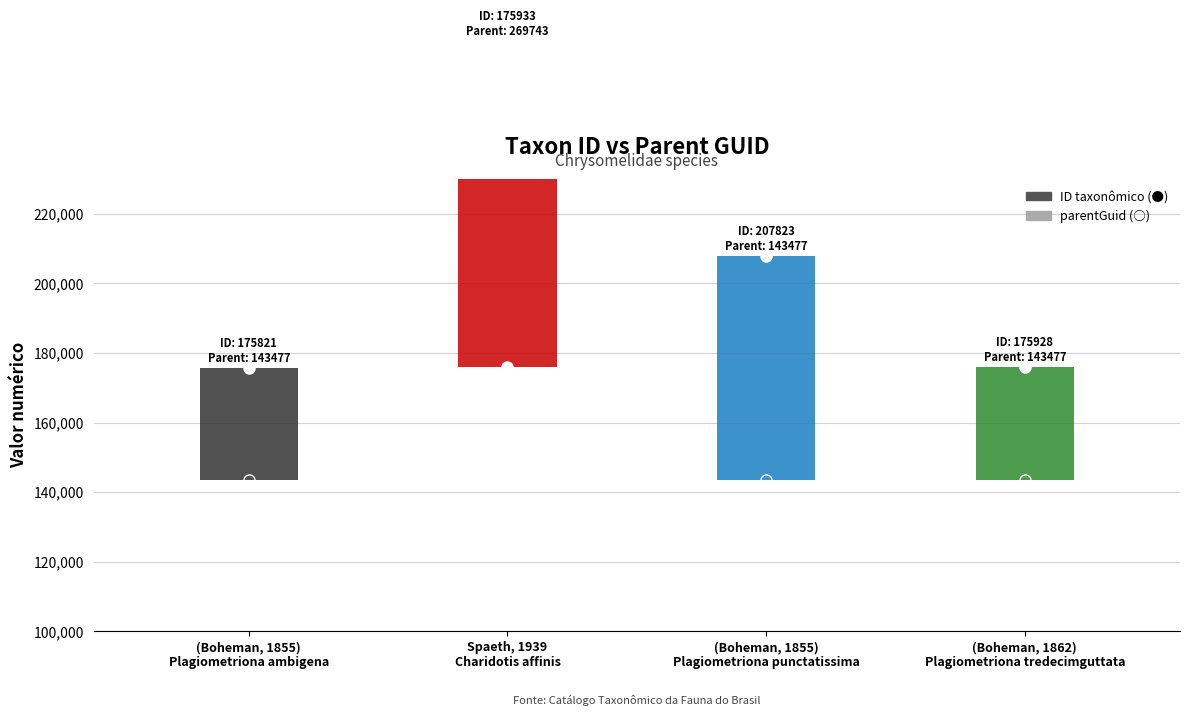

Reading left to right, extract all data points from this chart.

ID taxonômico: 175821	175933	207823	175928
parentGuid: 143477	269743	143477	143477